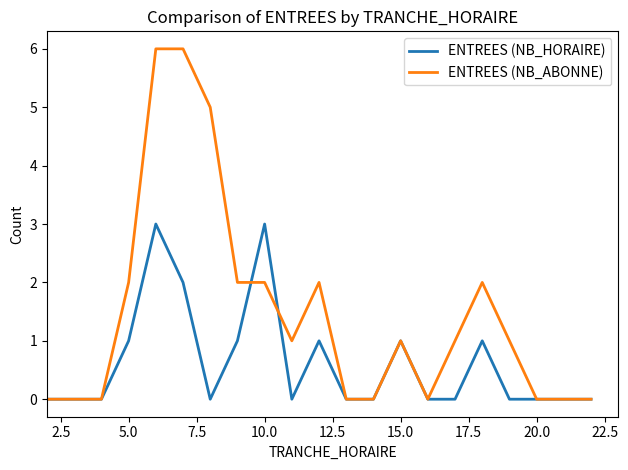

Reading left to right, transcribe all the data shown in this chart.

ENTREES (NB_HORAIRE): 0	0	0	1	3	2	0	1	3	0	1	0	0	1	0	0	1	0	0	0	0
ENTREES (NB_ABONNE): 0	0	0	2	6	6	5	2	2	1	2	0	0	1	0	1	2	1	0	0	0